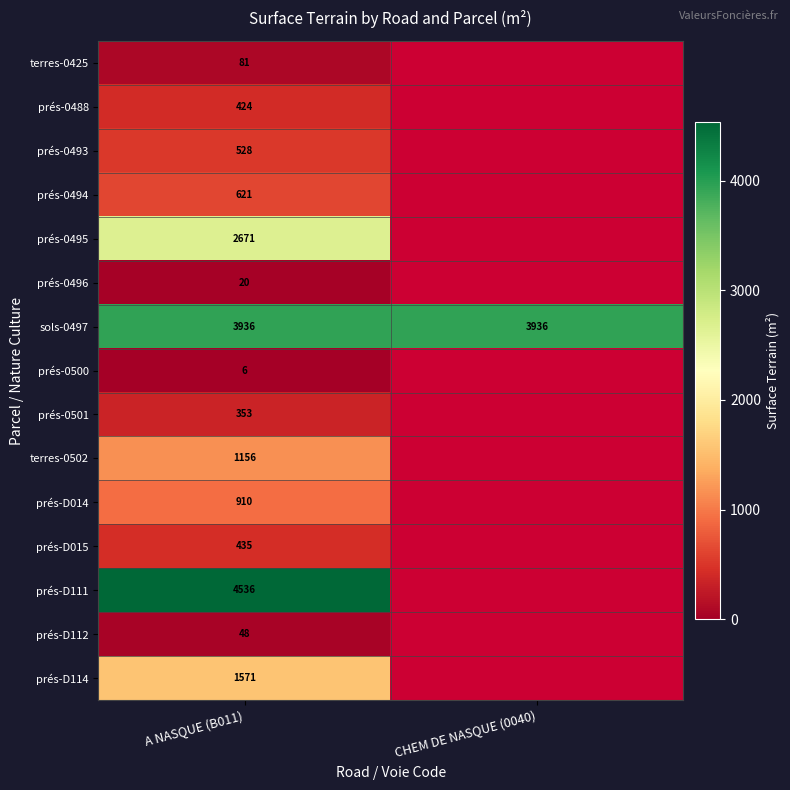

At how many categories does at least one series exceed 1565?

2